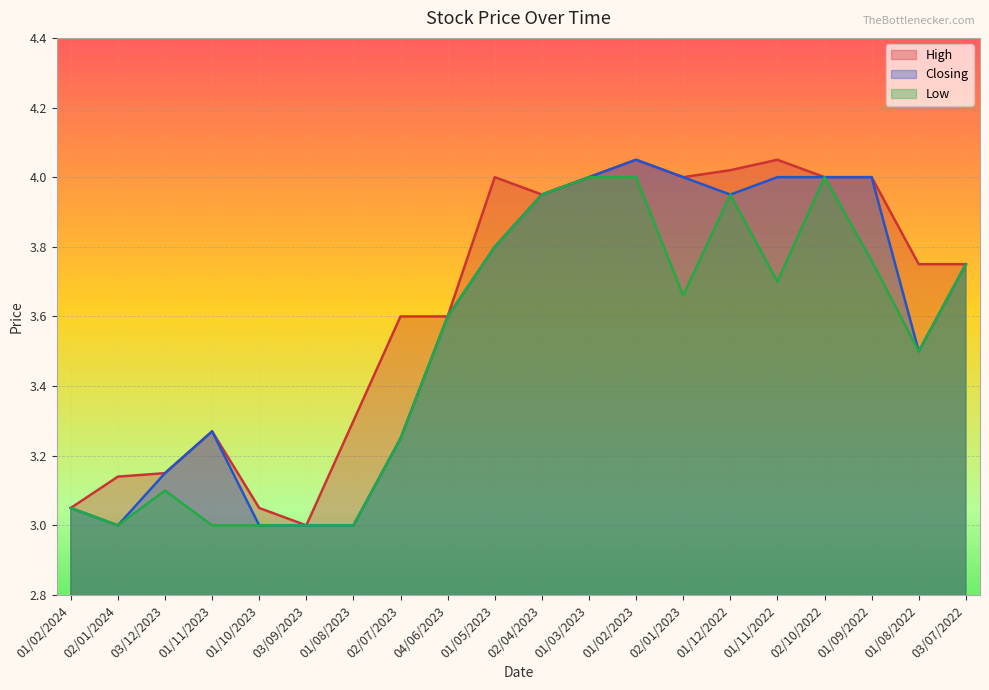

How many lines are shown in the chart?

3